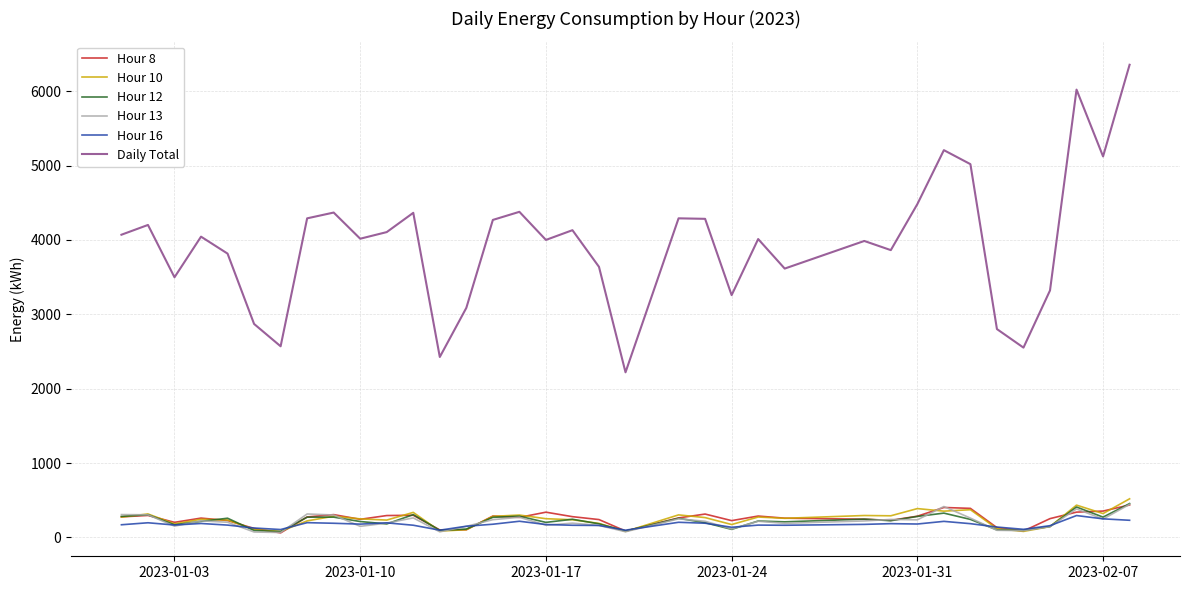

What is the difference between the maximum and second lowest values in the Hour 16 series?

196.6